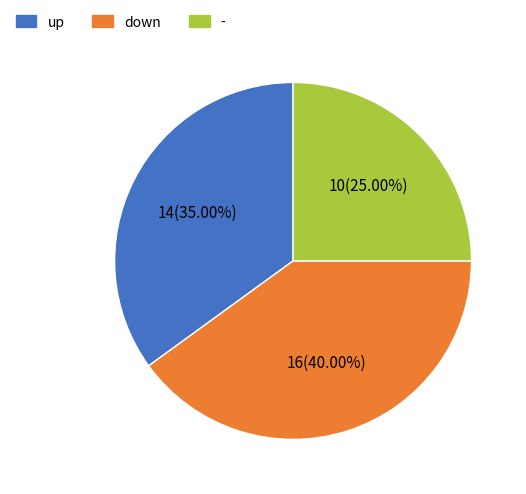

Combined, what portion of the pie is up and -?

60.0%